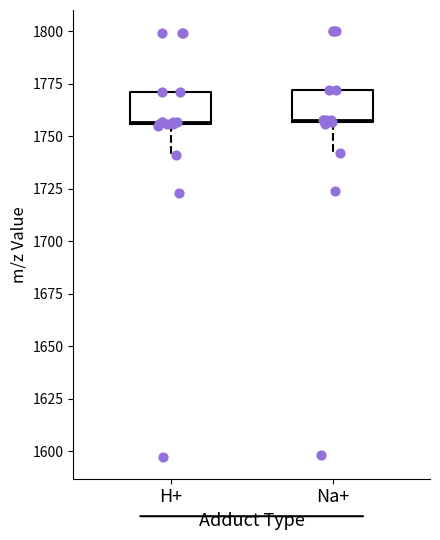

Reading left to right, read every box against the y-axis: the position of its median line, the range the box covers, and the ends of its whiskers. The values are not printed on the chart, so give them approximately, as read against the axis.

H+: median 1755, box 1755 to 1770, whiskers 1740 to 1770
Na+: median 1760, box 1755 to 1770, whiskers 1740 to 1770